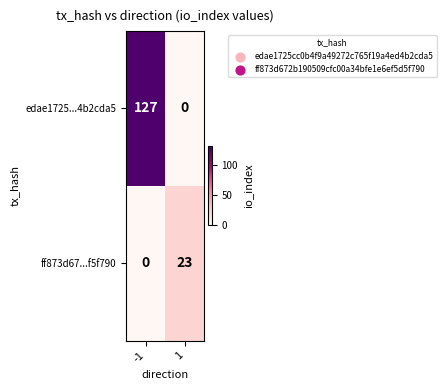

Which series has the largest total across all categories?

edae1725...4b2cda5